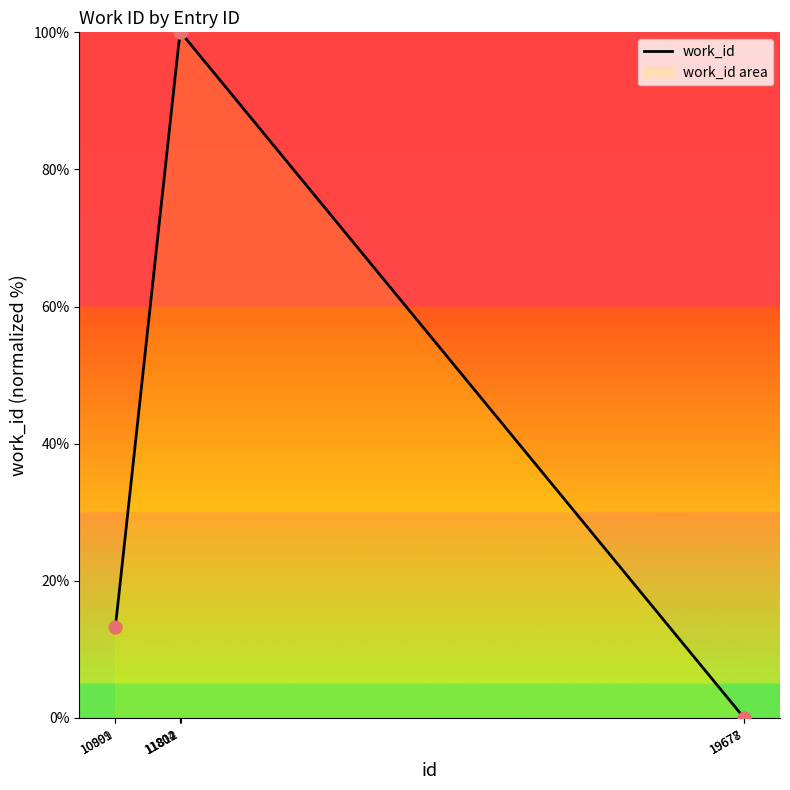

Approximately how many times larger is the value at 11812 compared to 10901?

7.5